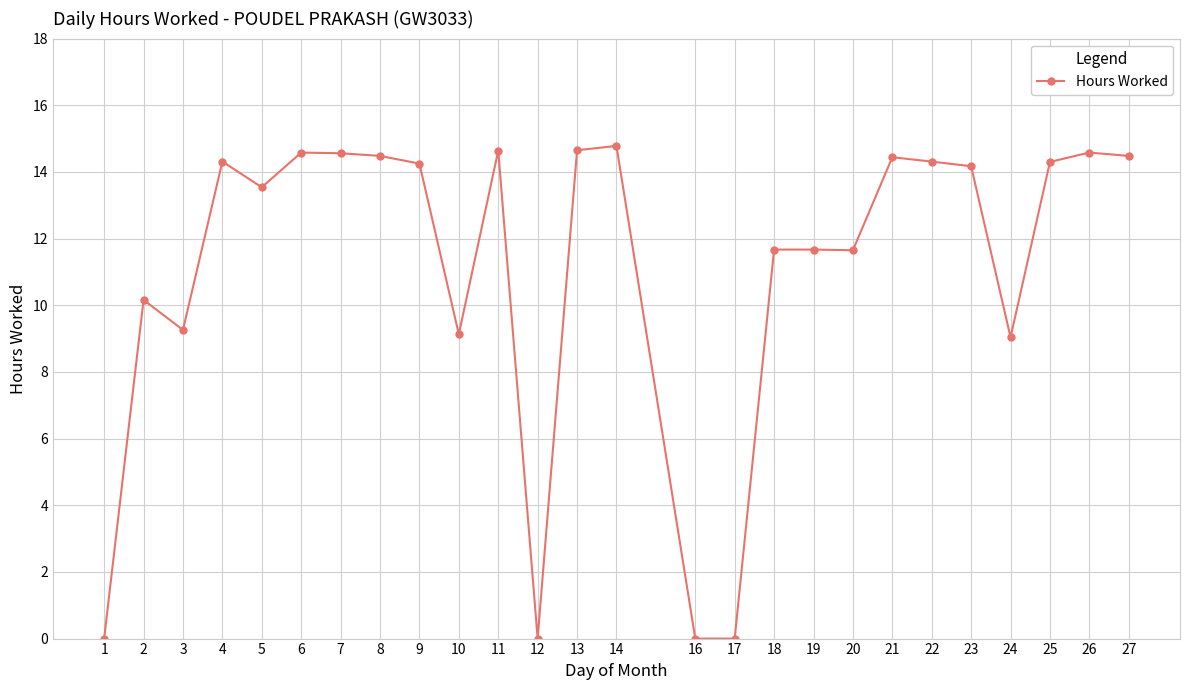

The value at 9 is 14.2. True or false?

True